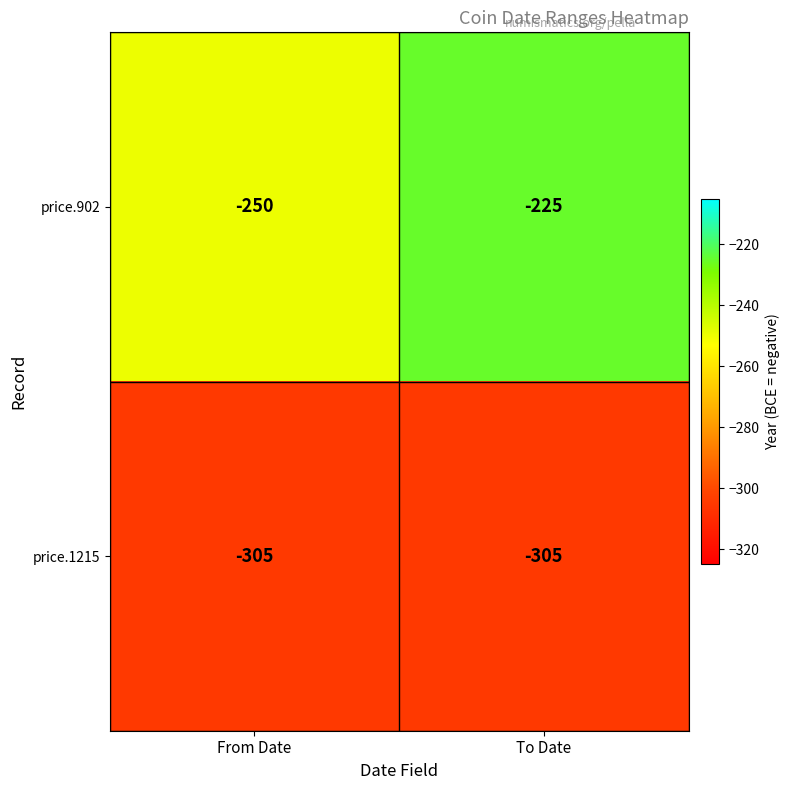

Which series has the largest total across all categories?

price.902